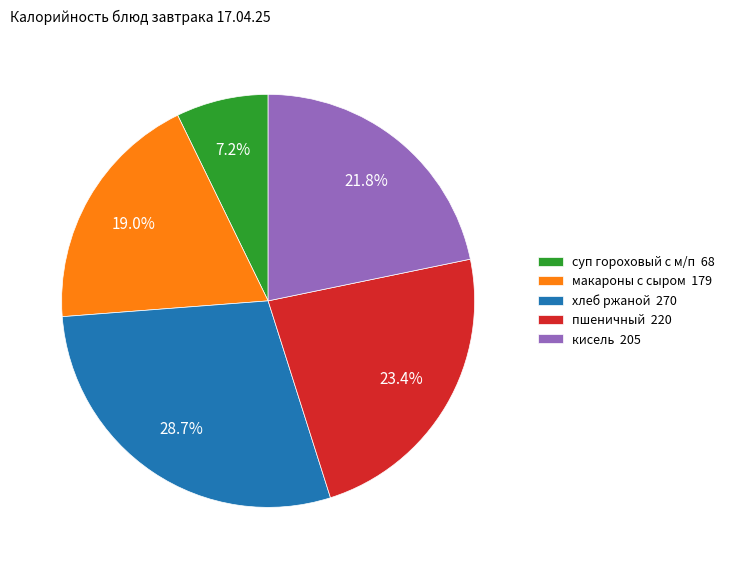

To the nearest percent, what is the difference between the largest and smallest slice percentages?

21%